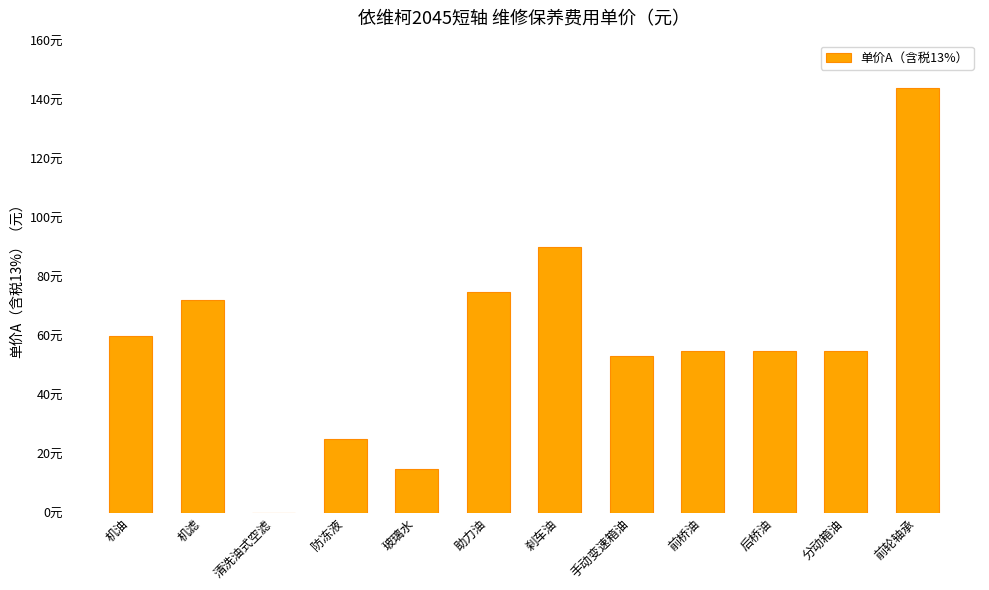

What is the label of the 9th bar from the left?

前桥油